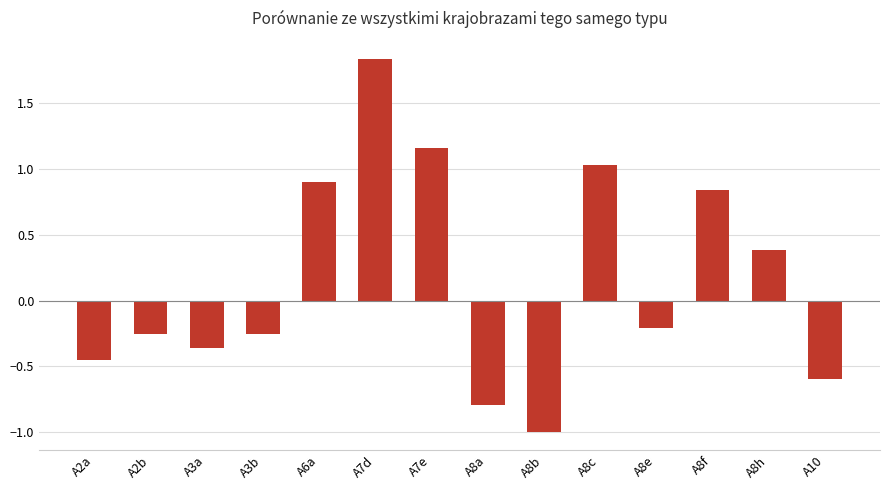

Is it true that the value at A8b is -1.0?

True